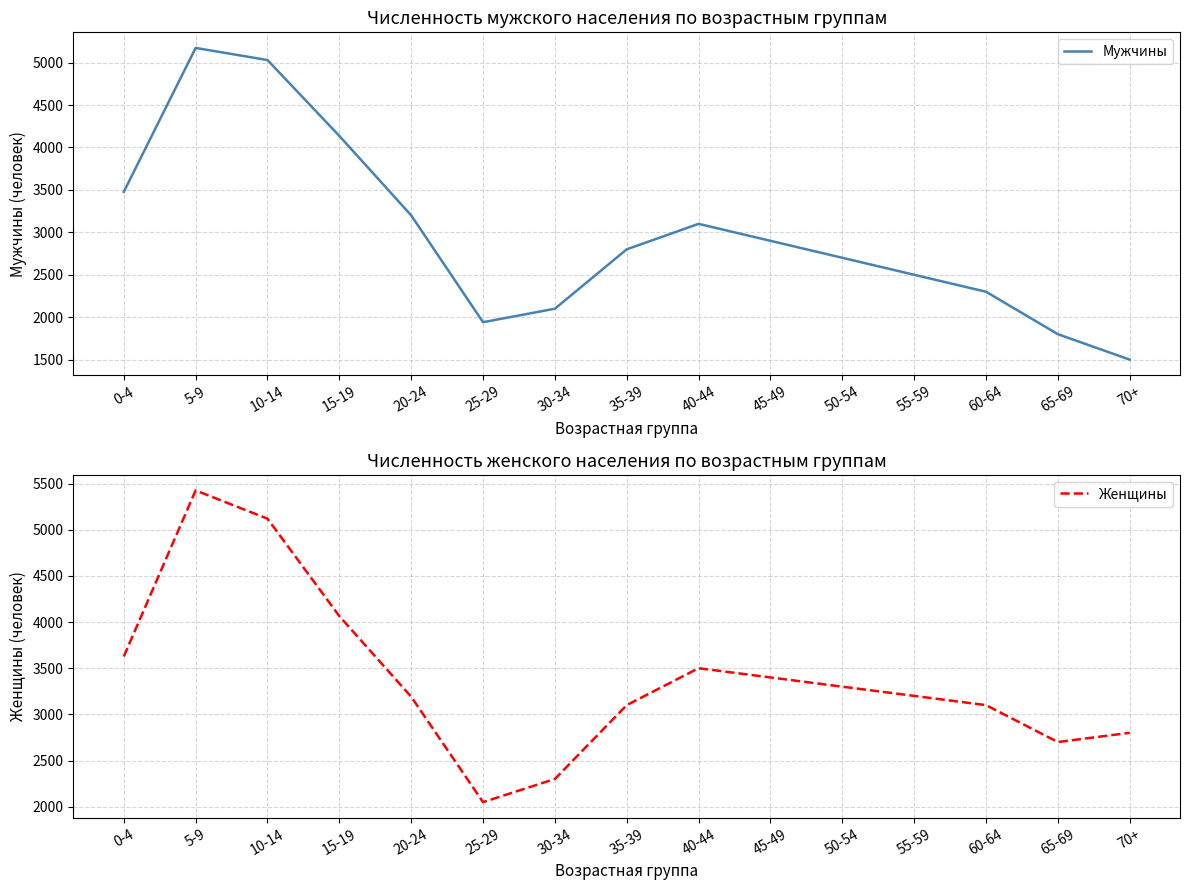

Rank the categories by Женщины value from lowest to highest.

25-29, 30-34, 65-69, 70+, 35-39, 60-64, 20-24, 55-59, 50-54, 45-49, 40-44, 0-4, 15-19, 10-14, 5-9